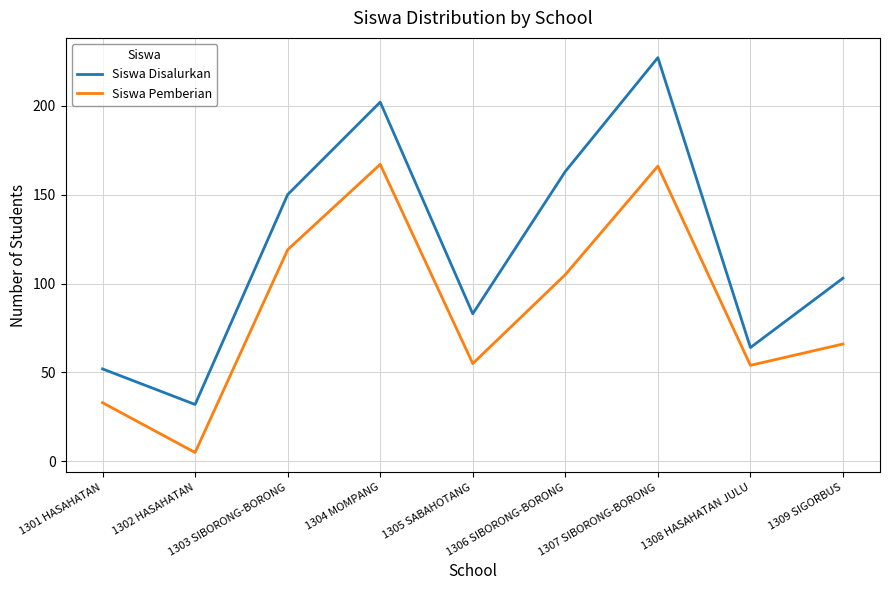

True or false: Siswa Pemberian has a value of 83 at 1308 HASAHATAN JULU.

False